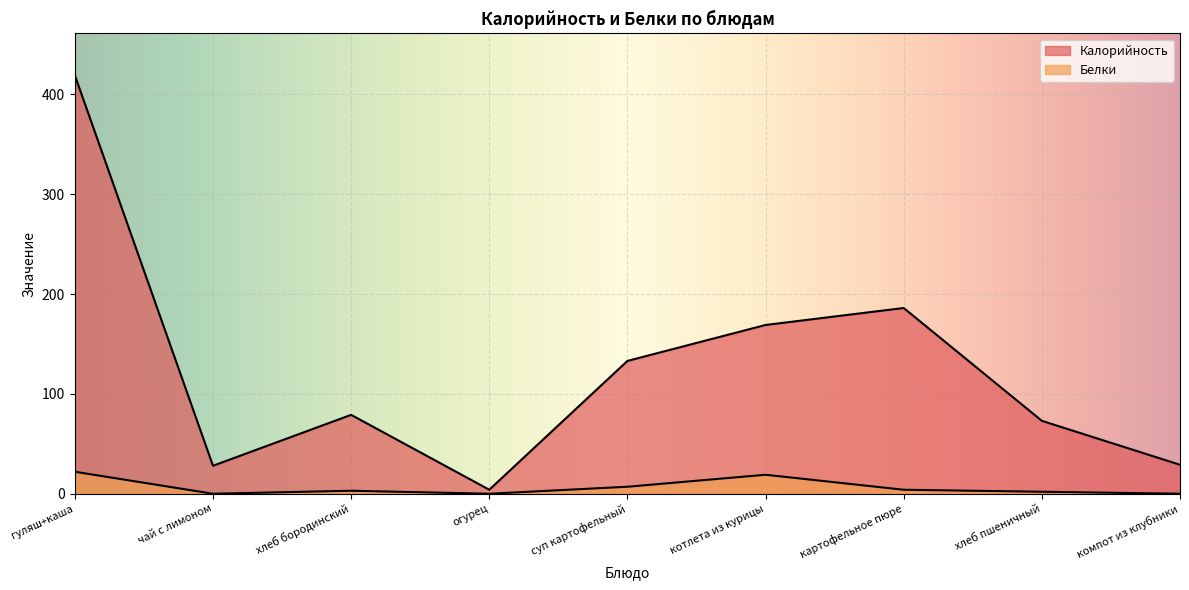

Rank the series by their maximum value, from highest to lowest.

Калорийность, Белки